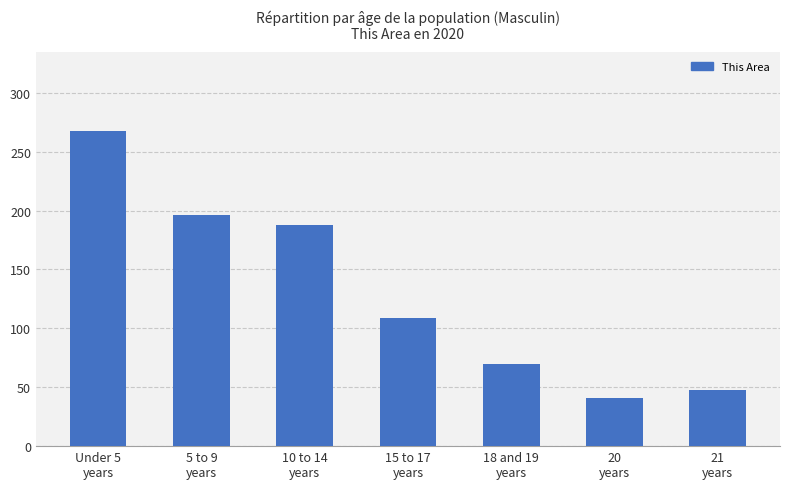

What is the label of the 3rd bar from the left?

10 to 14
years